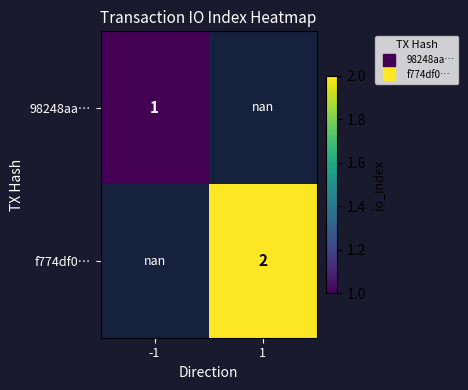

What is the maximum value shown in the chart?

2.0